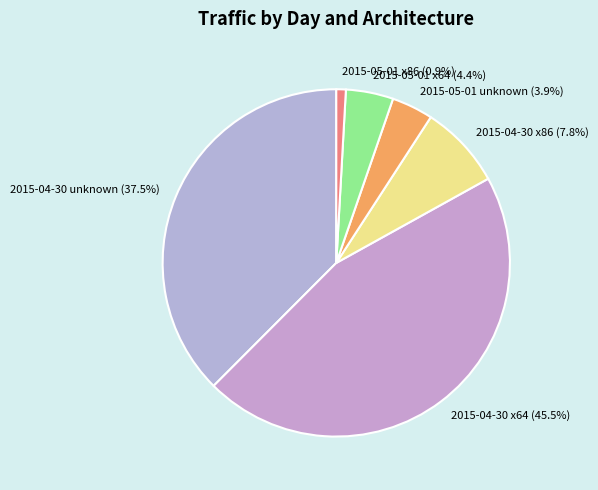

What percentage is the 2015-04-30 x86 slice, to the nearest percent?

8%